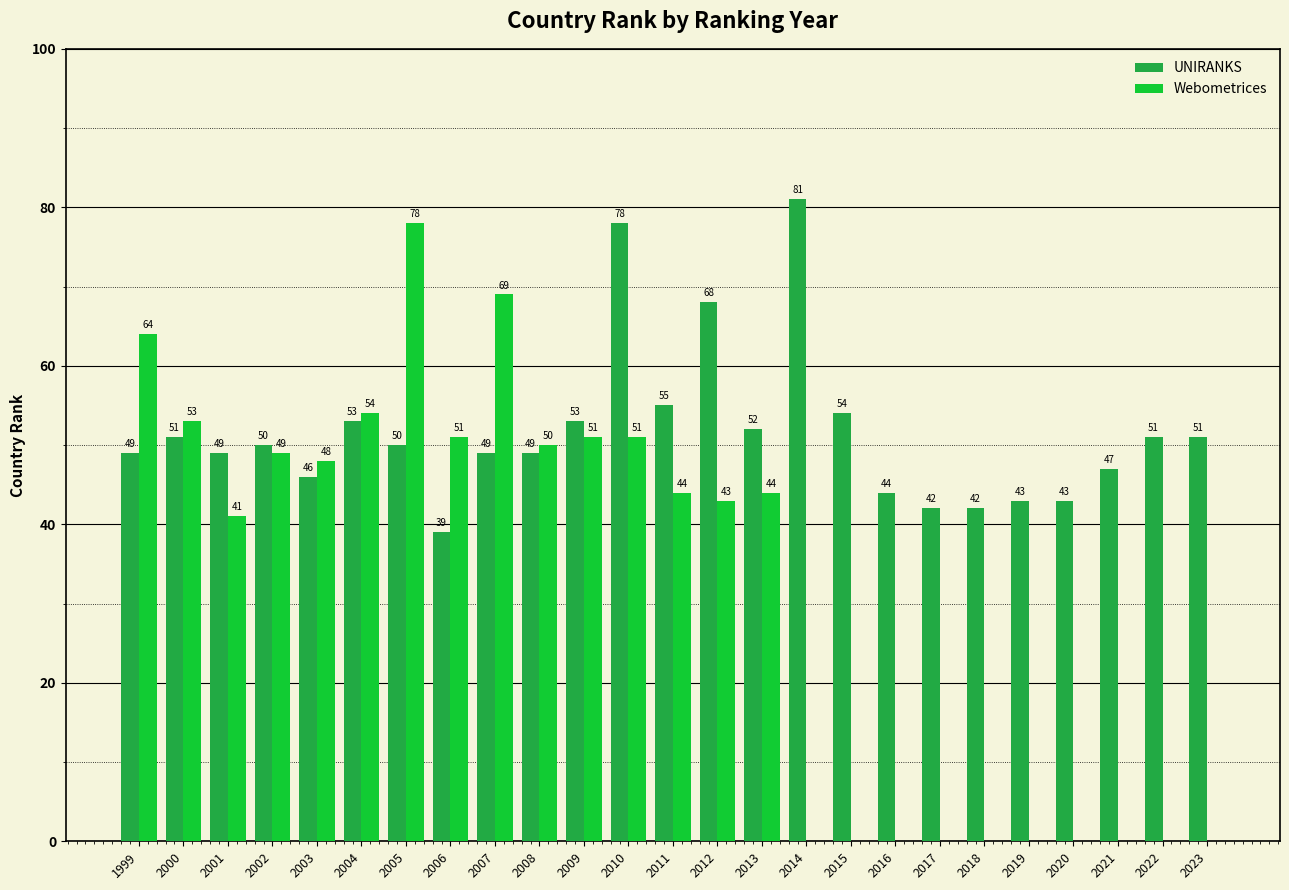

True or false: UNIRANKS has a value of 81 at 2014.

True